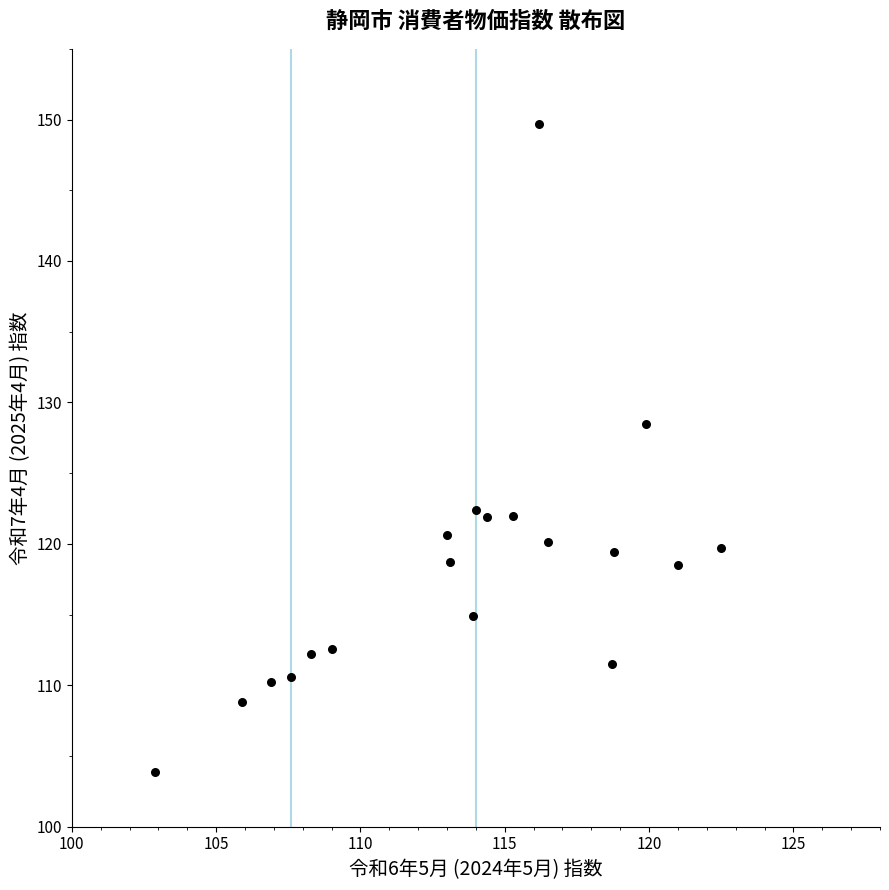

What is the range of X values (max minus min)?

25.3